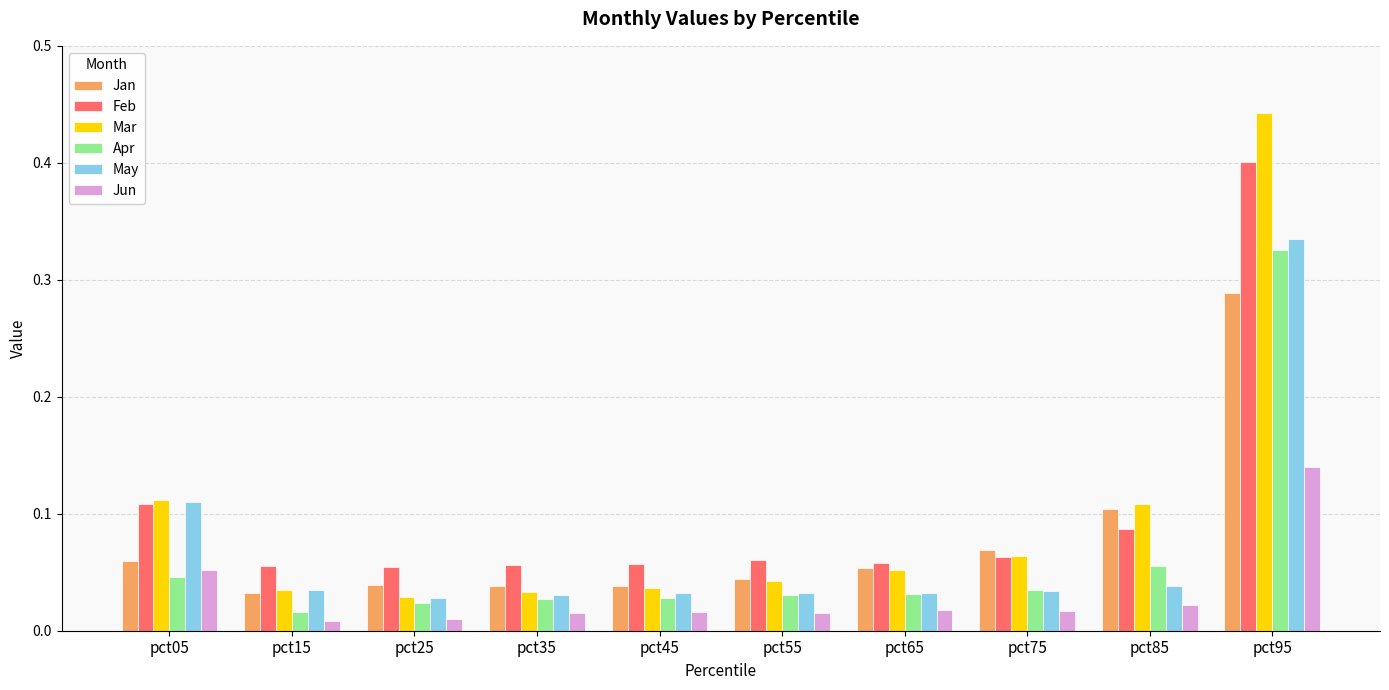

How many data points does each series have?

10